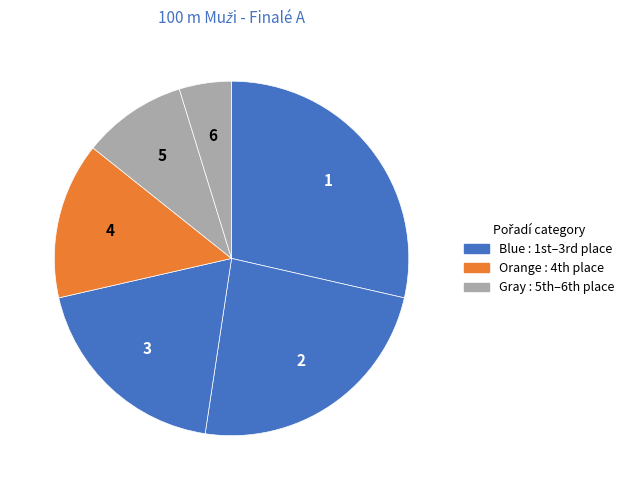

How many slices are in this pie chart?

6